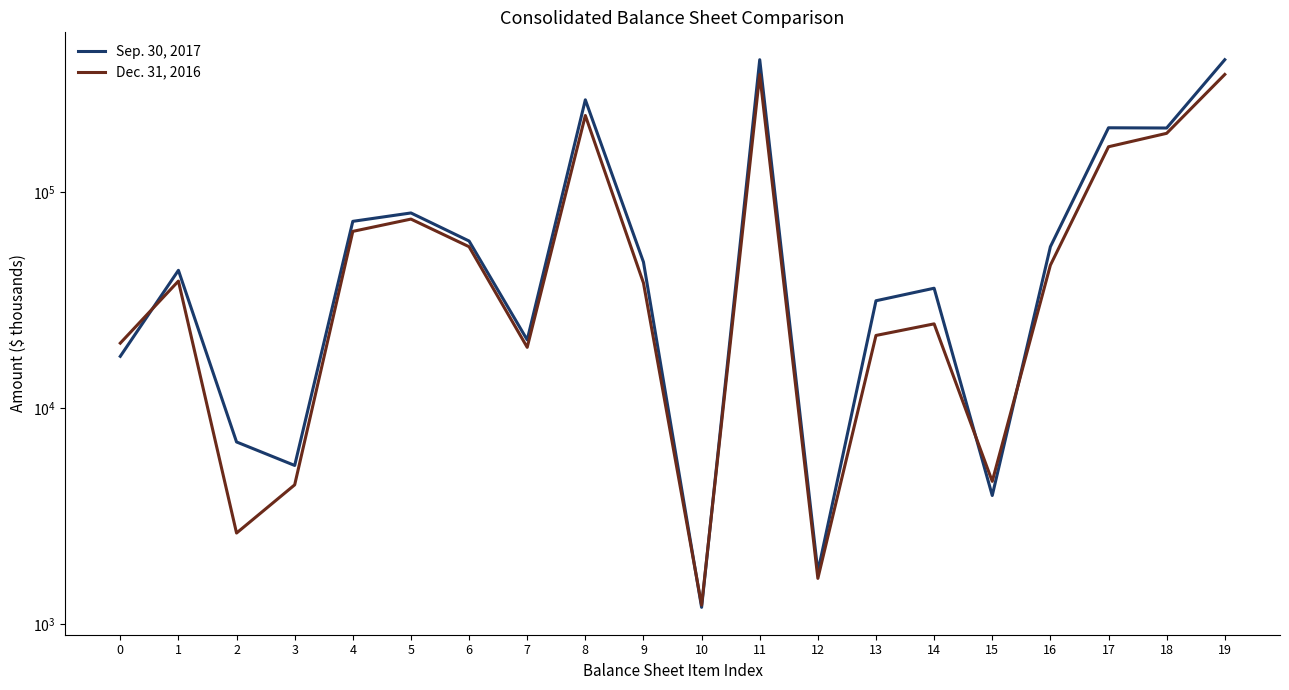

True or false: Sep. 30, 2017 and Dec. 31, 2016 cross at least once.

True